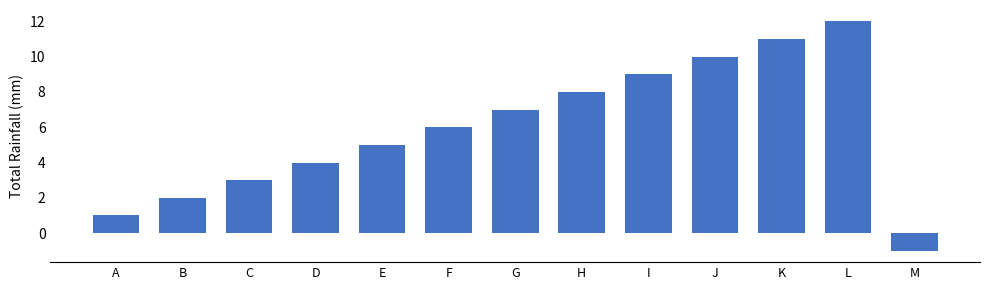

What is the difference between the maximum and minimum values?

13